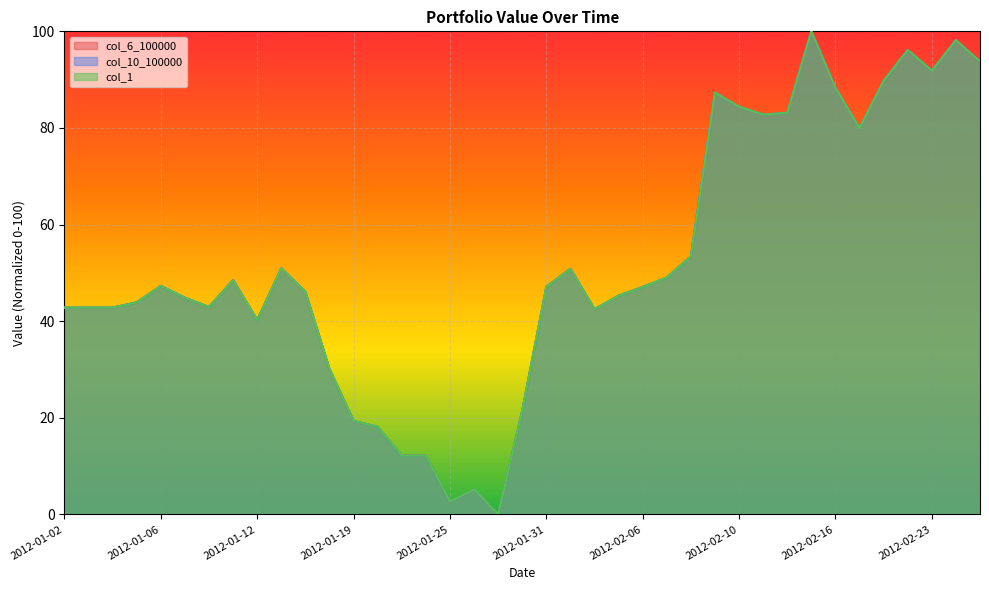

The col_6_100000 series shows 30.1 at 2012-01-18. True or false?

True